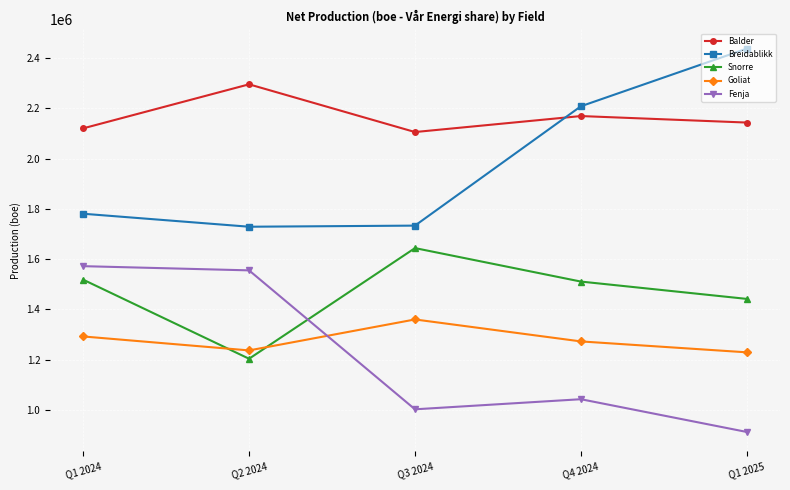

Does the chart have visible grid lines?

Yes